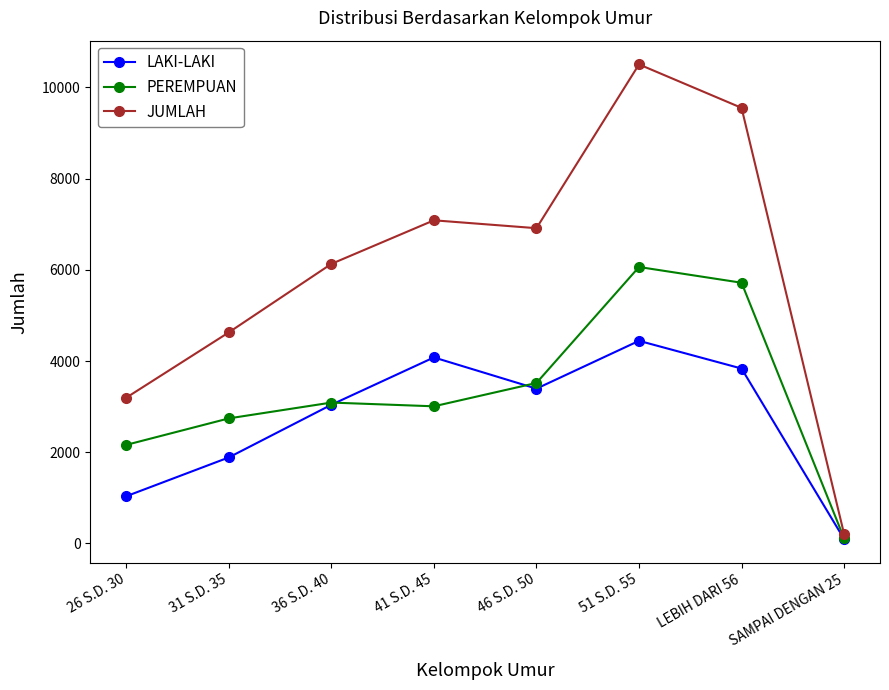

Which category has the highest value across all series?

51 S.D. 55